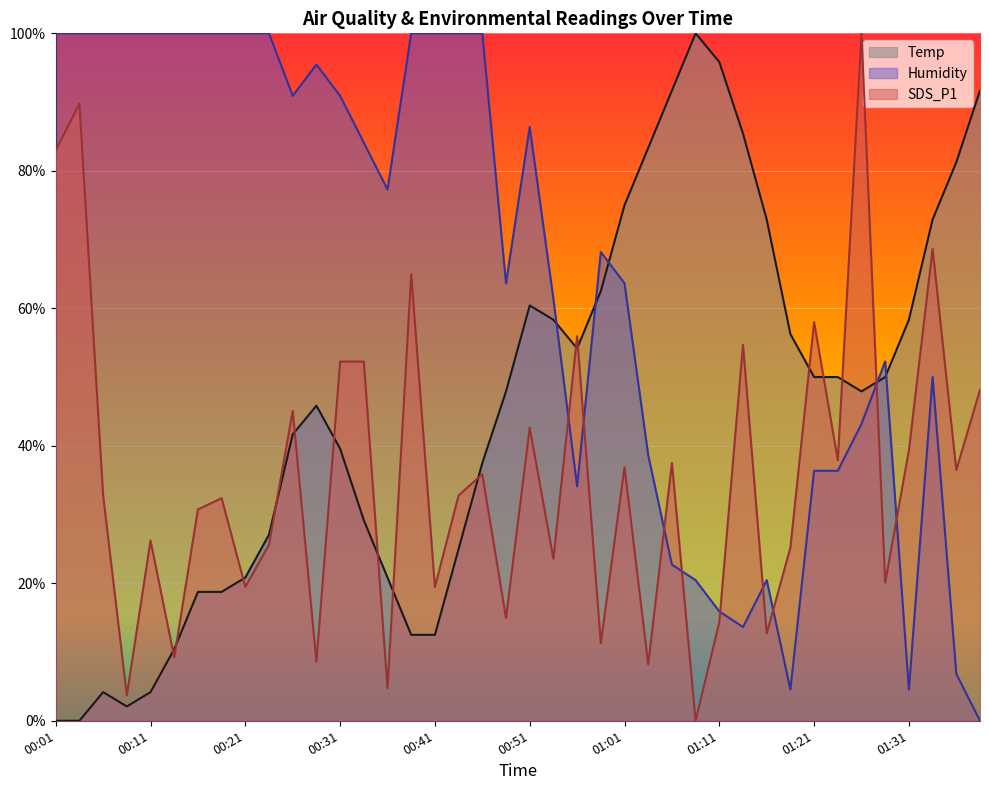

How many interior local peaks does the Temp series have?

4